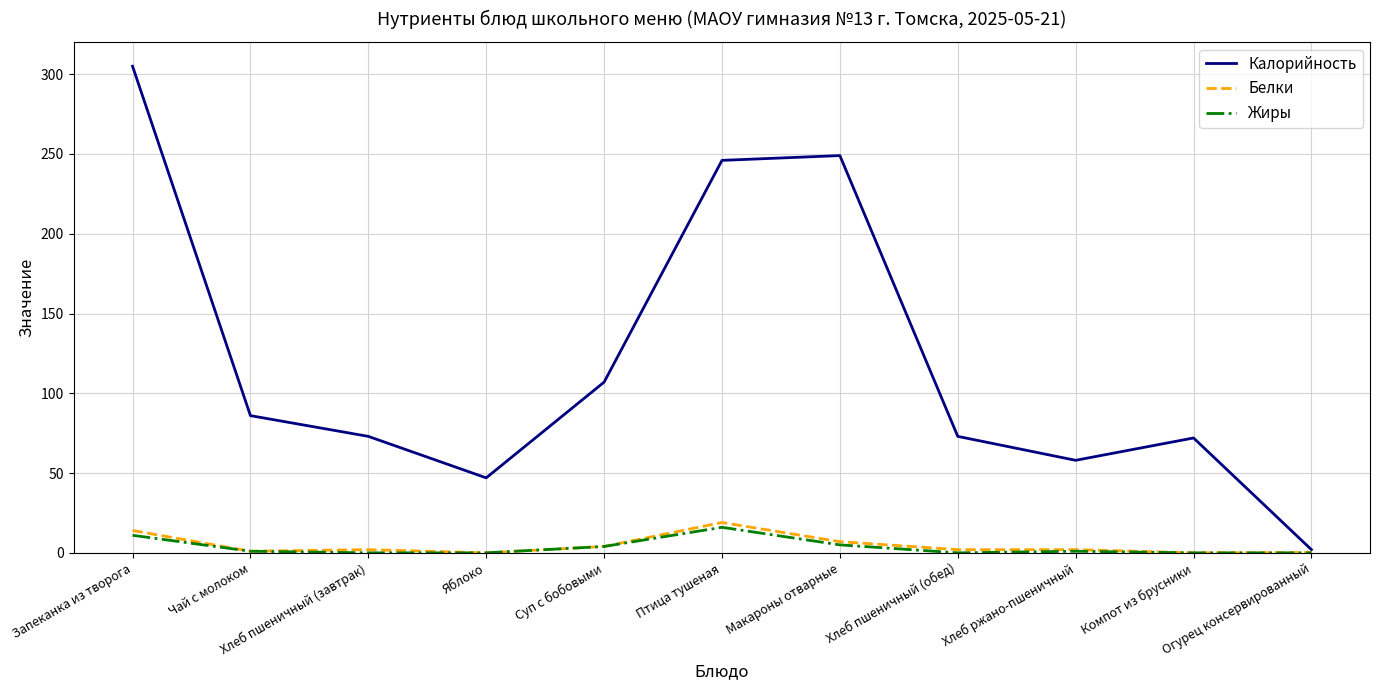

What position from the right is Запеканка из творога?

11